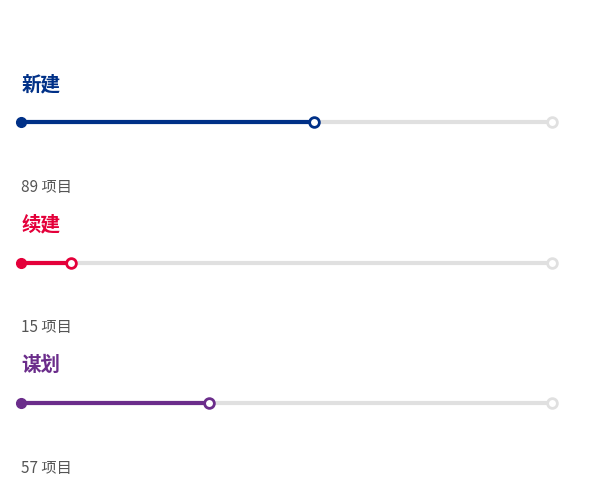

What are all the series names shown in the legend?

新建, 续建, 谋划